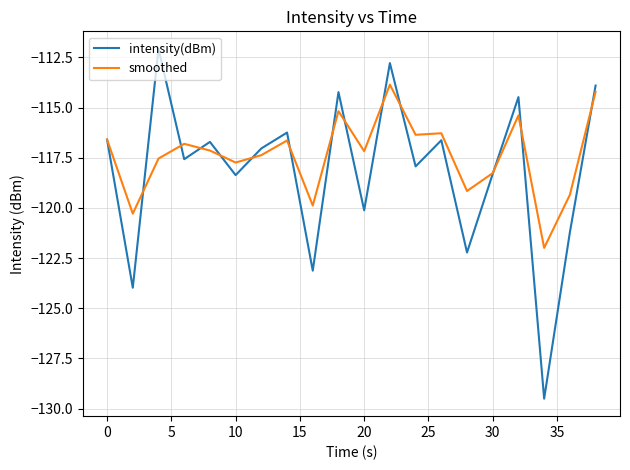

In intensity(dBm), how many points are higher than both neighbors (excluding endpoints)?

7